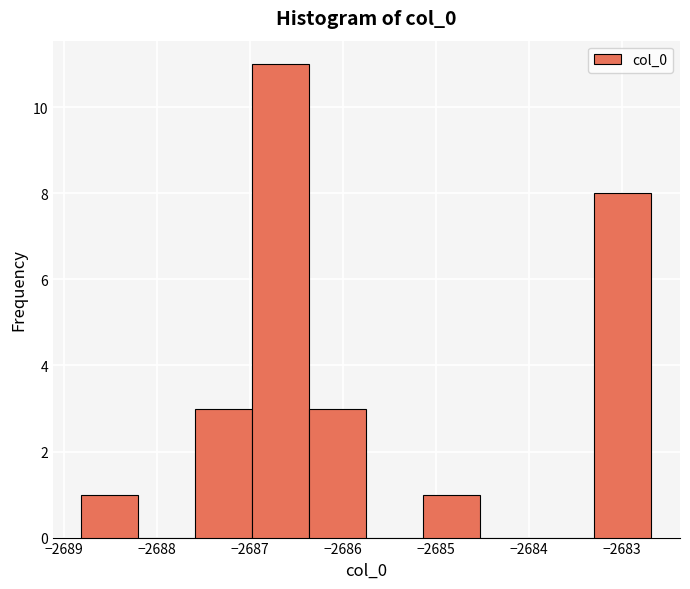

Which range on the x-axis has the tallest bar?

-2687.0 to -2686.4